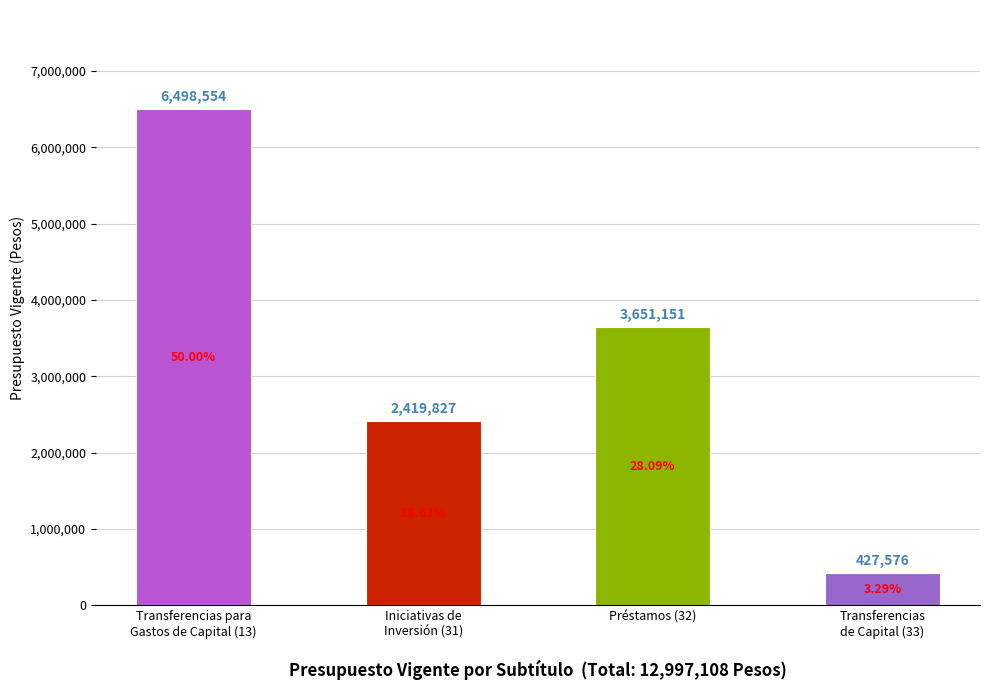

Reading left to right, what are all the values shown in this chart?

Transferencias para
Gastos de Capital (13)=6498554	Iniciativas de
Inversión (31)=2419827	Préstamos (32)=3651151	Transferencias
de Capital (33)=427576